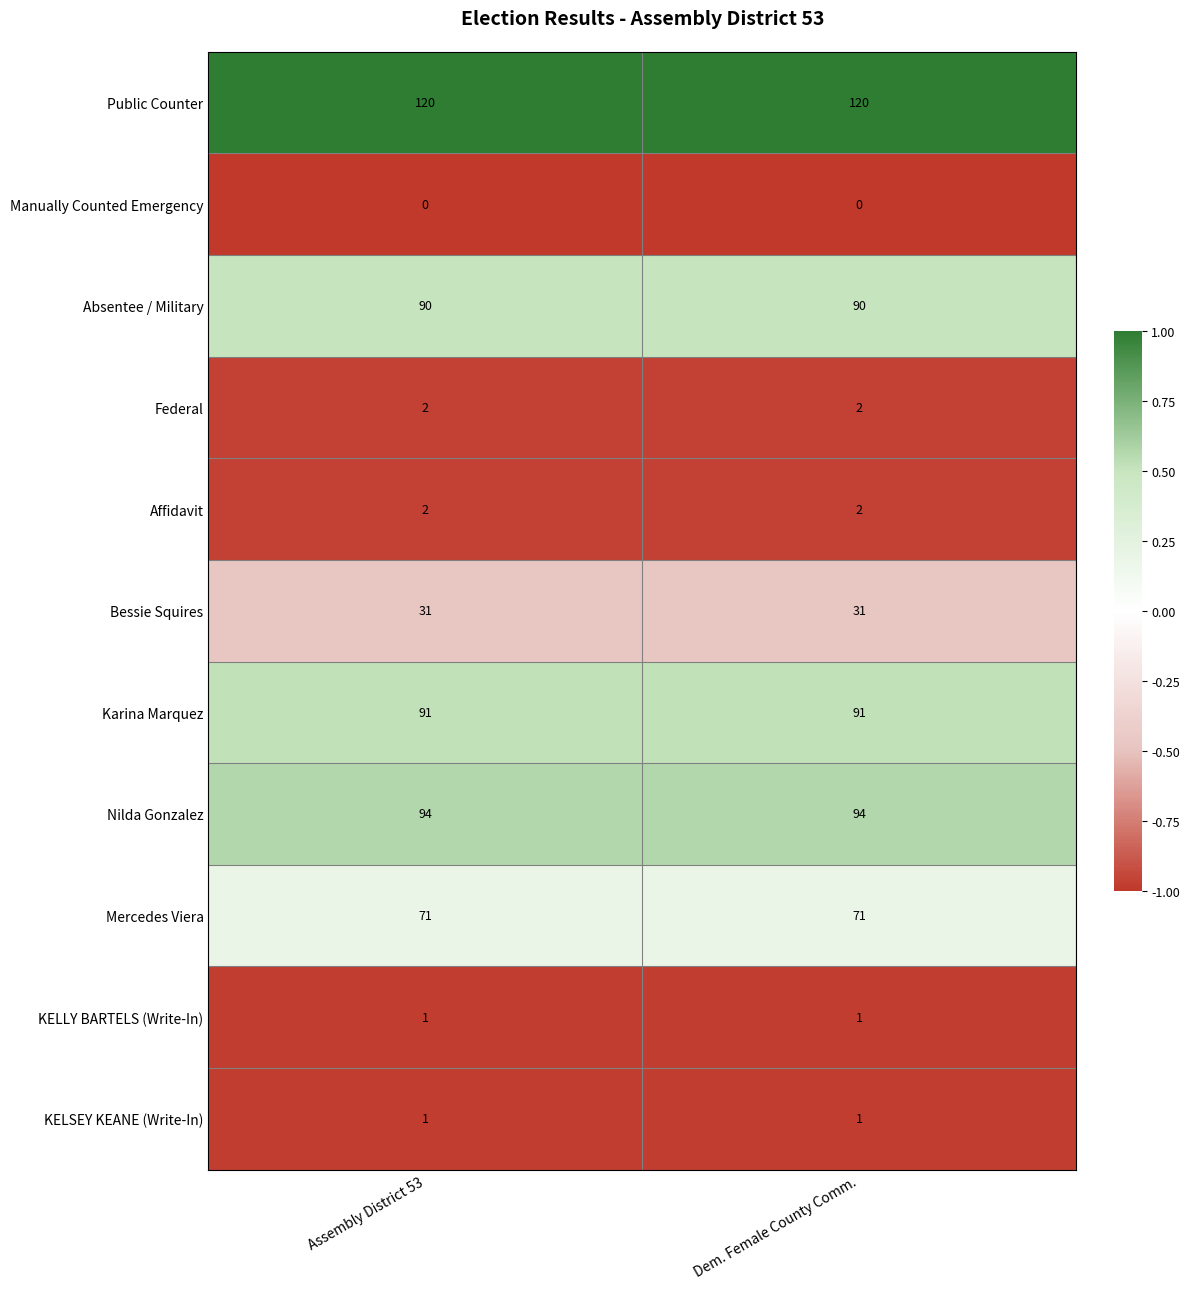

What is the sum of all Affidavit values?

4